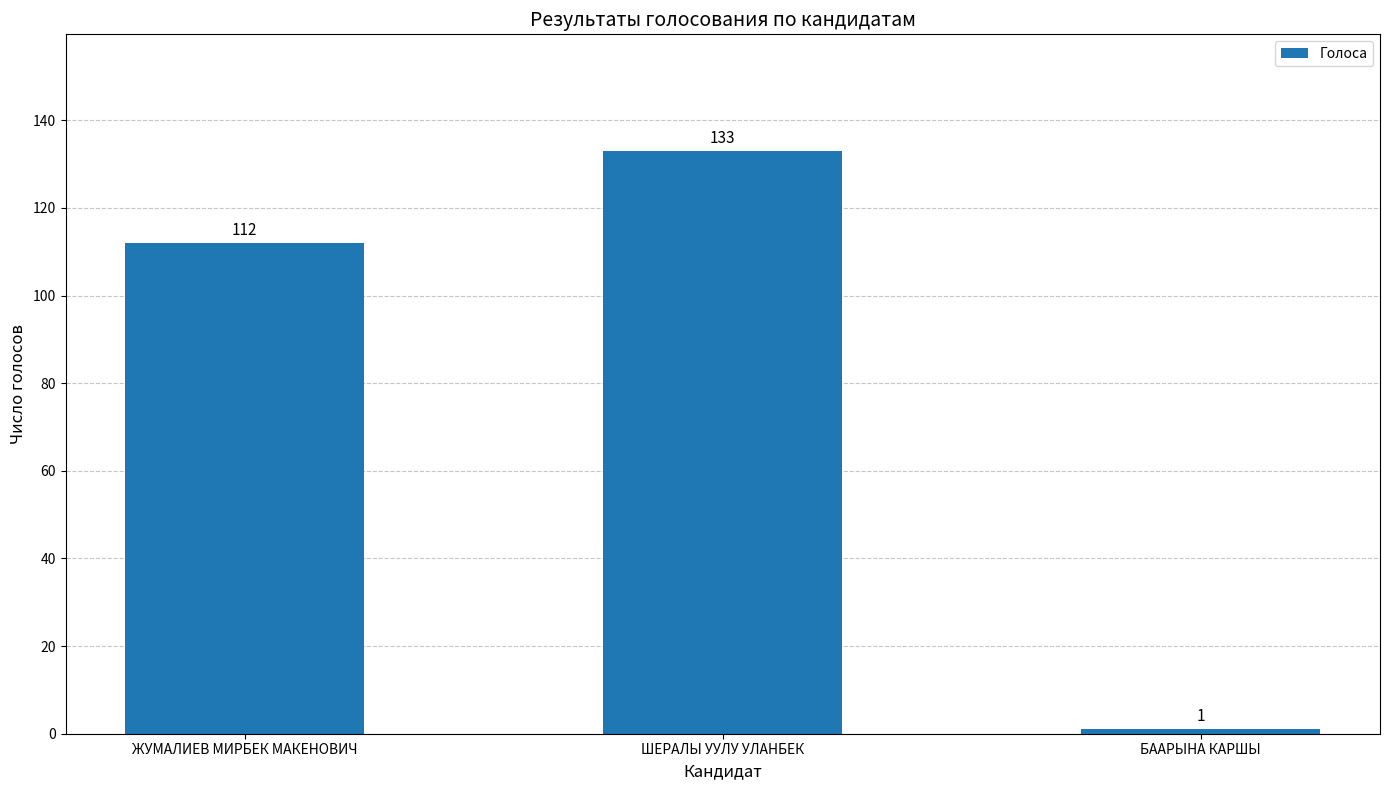

Are the bars grouped side by side (vs. stacked)?

No